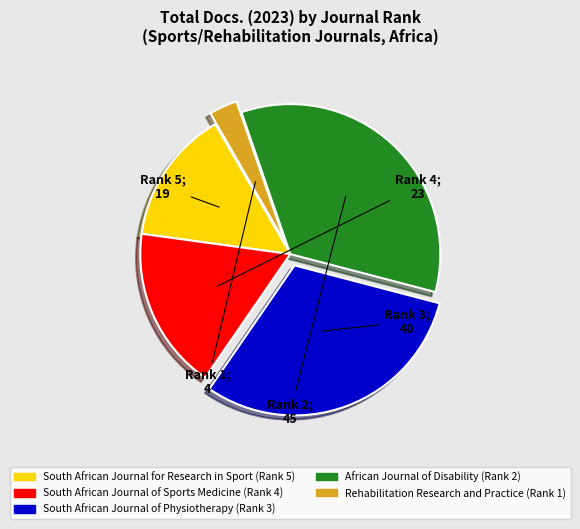

Which has a higher value, Rehabilitation Research and Practice (Rank 1) or African Journal of Disability (Rank 2)?

African Journal of Disability (Rank 2)